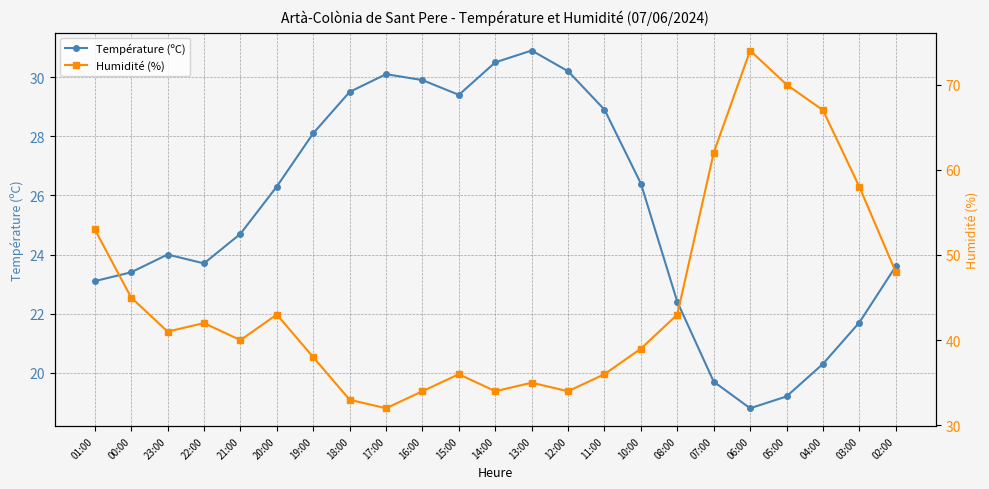

What is the difference between the Température (ºC) values at 23:00 and 19:00?

4.1